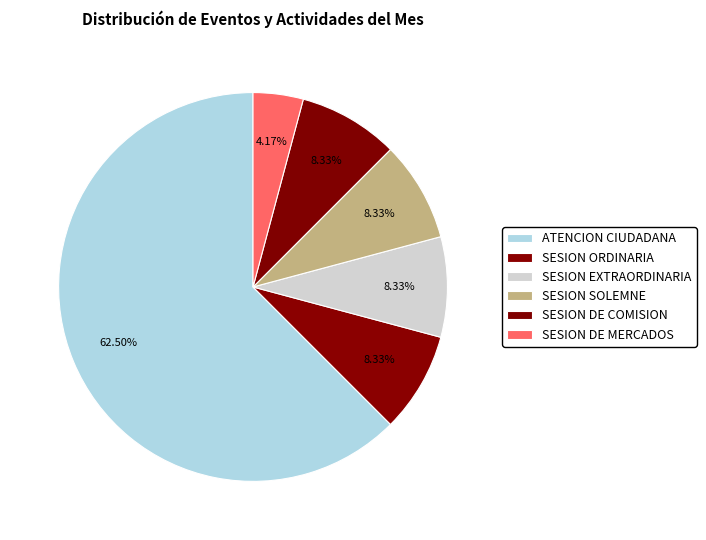

What percentage do SESION EXTRAORDINARIA and SESION DE COMISION together represent?

16.7%